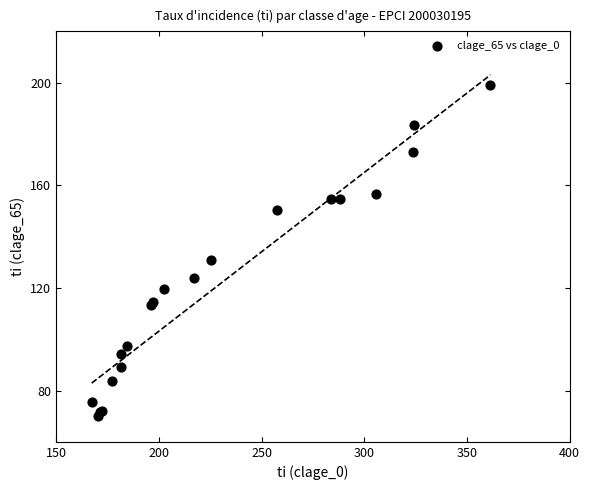

What Y value in the scatter plot is closest to 134?

130.9